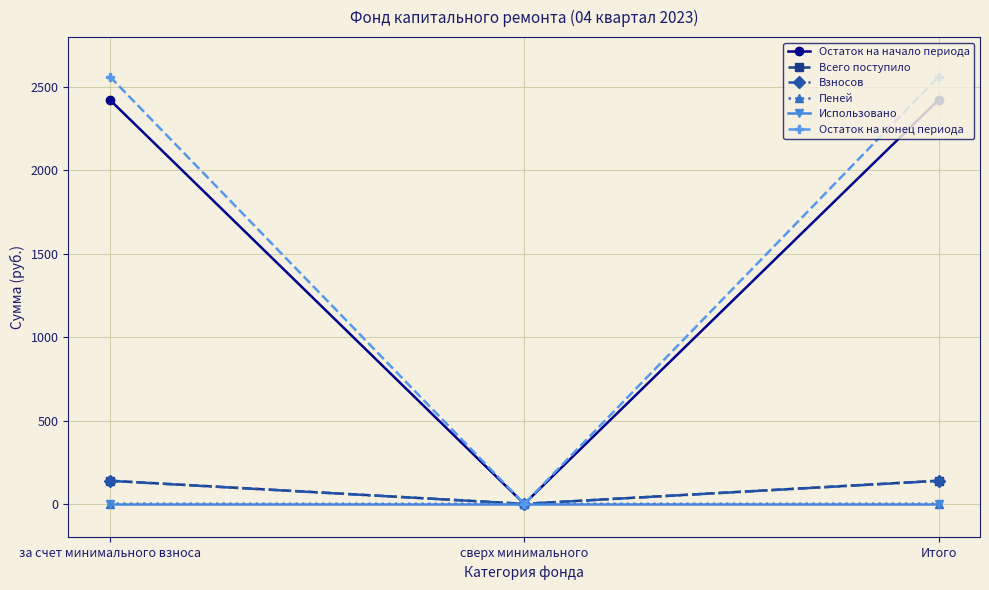

What are all the series names shown in the legend?

Остаток на начало периода, Всего поступило, Взносов, Пеней, Использовано, Остаток на конец периода